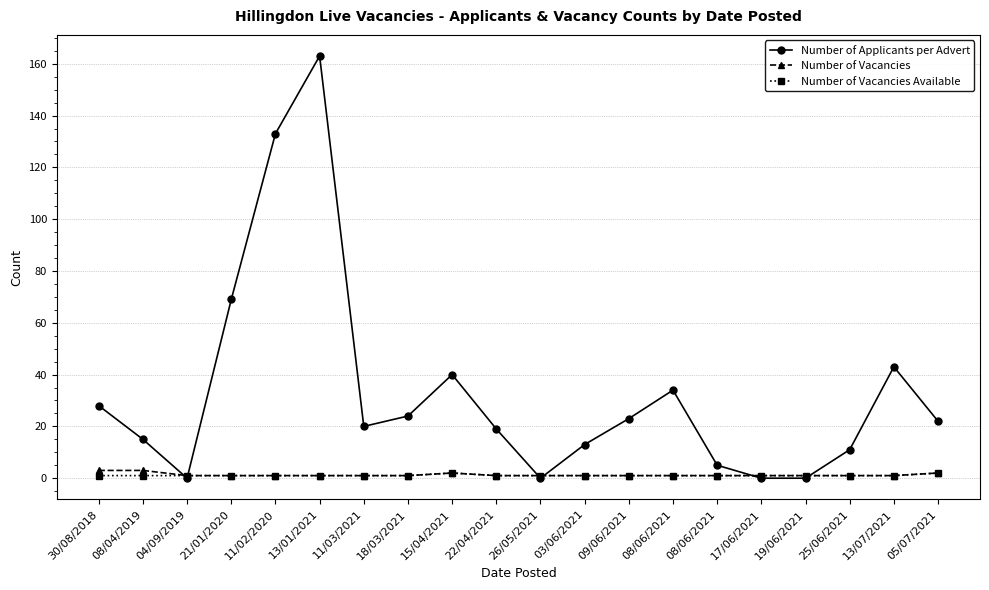

Is this an area chart (filled region under the line)?

No